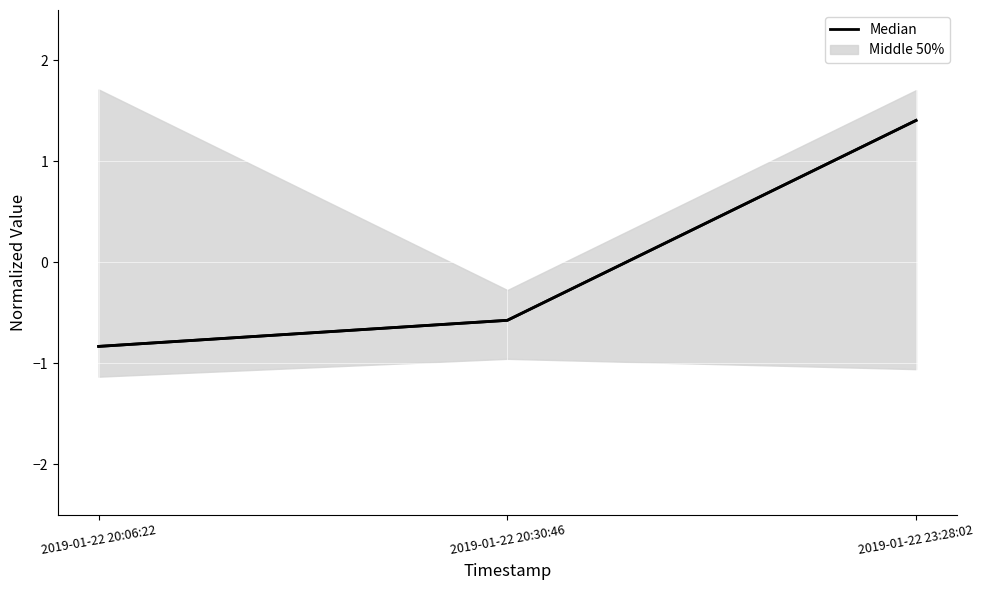

List the labels in order of value, largest first.

2019-01-22 23:28:02, 2019-01-22 20:30:46, 2019-01-22 20:06:22